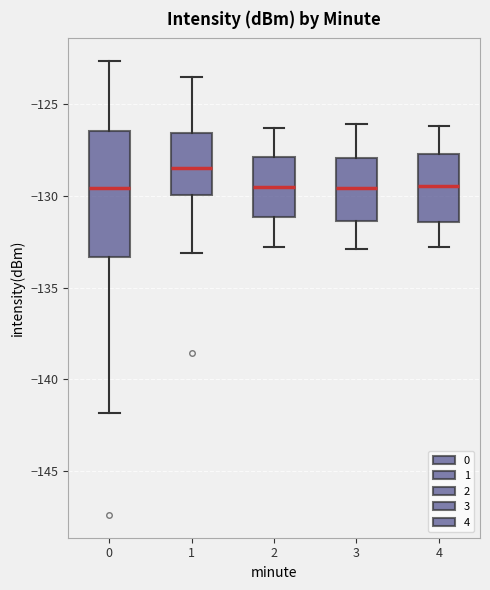

Reading left to right, read every box against the y-axis: the position of its median line, the range the box covers, and the ends of its whiskers. The values are not printed on the chart, so give them approximately, as read against the axis.

0: median -129.5, box -133.5 to -126.5, whiskers -142.0 to -122.5
1: median -128.5, box -130.0 to -126.5, whiskers -133.0 to -123.5
2: median -129.5, box -131.0 to -128.0, whiskers -133.0 to -126.5
3: median -129.5, box -131.5 to -128.0, whiskers -133.0 to -126.0
4: median -129.5, box -131.5 to -127.5, whiskers -133.0 to -126.0